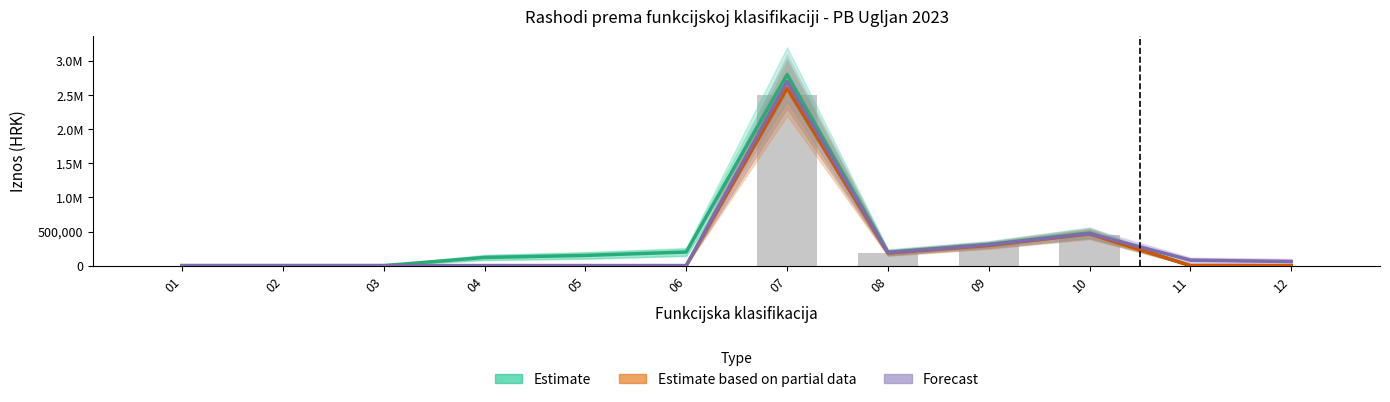

Reading right to left, transcribe all the data shown in this chart.

Estimate: 0	0	480000	310000	195000	2800000	200000	150000	120000	0	0	0
Estimate based on partial data: 0	0	465000	295000	185000	2600000	0	0	0	0	0	0
Forecast: 60000	80000	470000	305000	190000	2700000	0	0	0	0	0	0